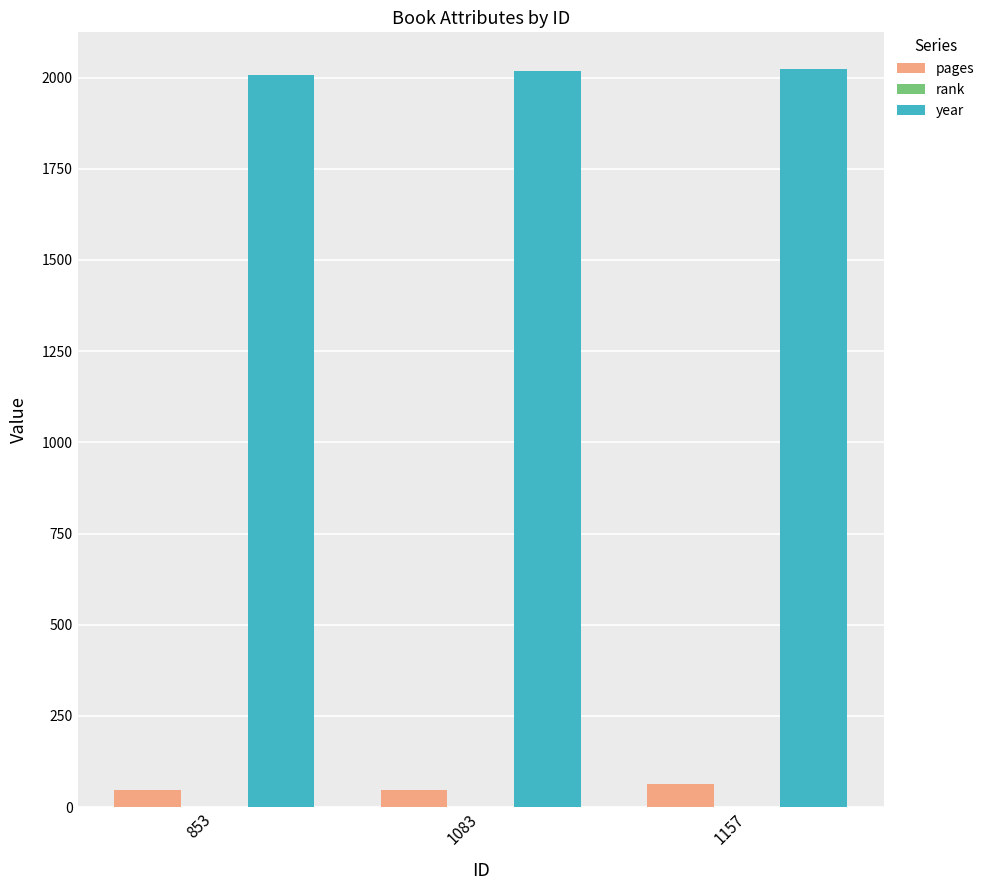

Is it true that year equals 1212 at 853?

False